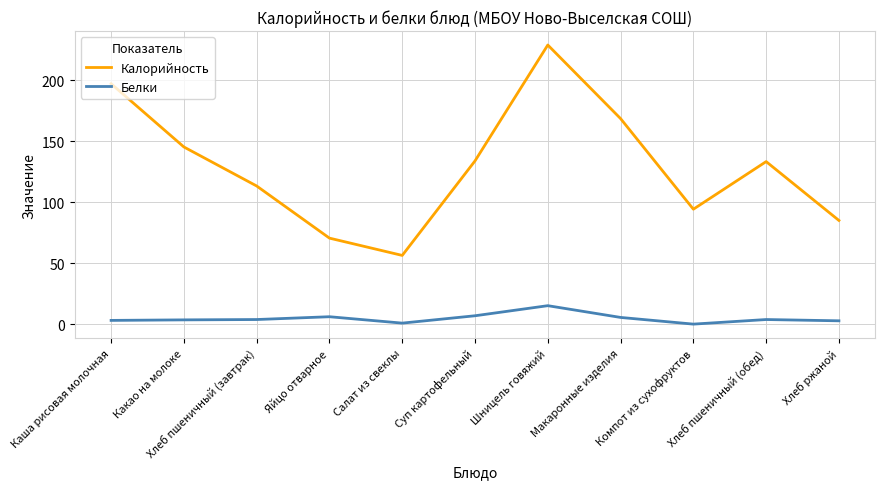

True or false: Белки and Калорийность cross at least once.

False